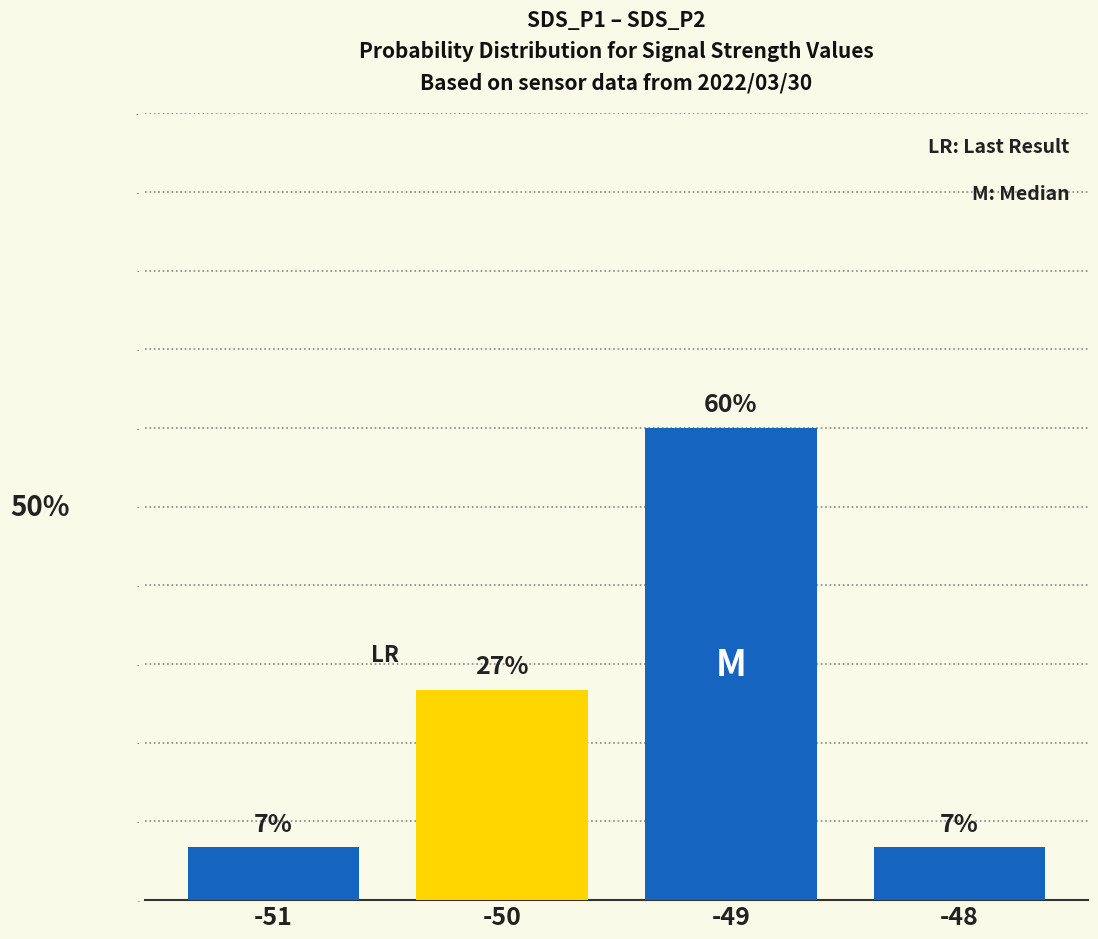

True or false: the data shows 0.6 at -49.

True